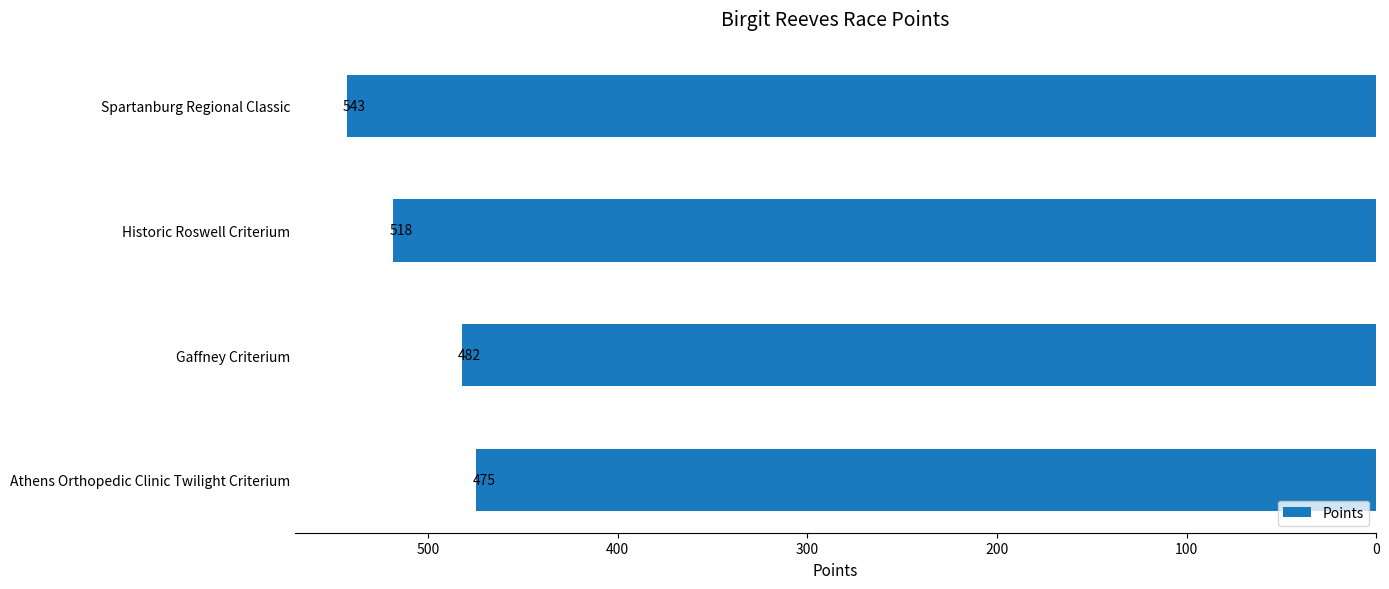

The value at Historic Roswell Criterium is 518.4. True or false?

True